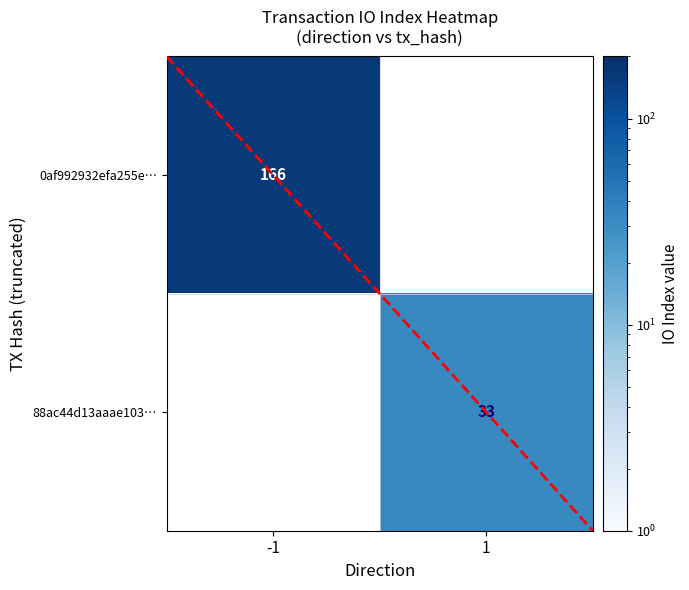

True or false: 0af992932efa255e… has a value of 166 at -1.

True